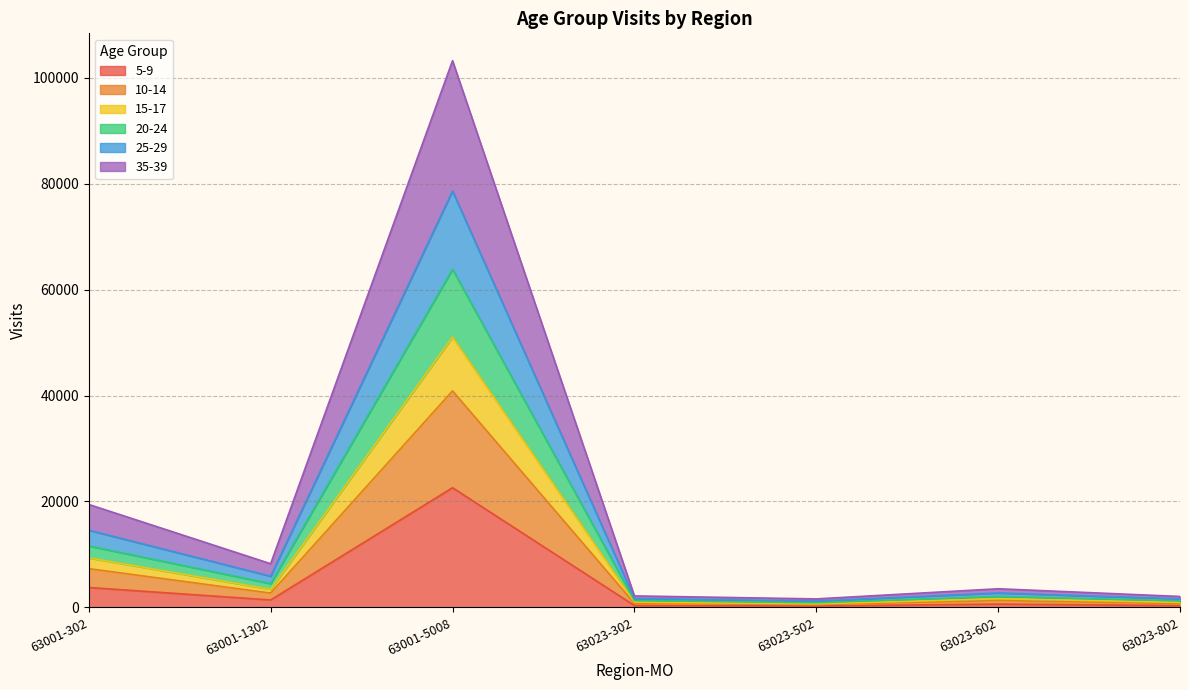

At which category is the sum across all series the highest?

63001-5008